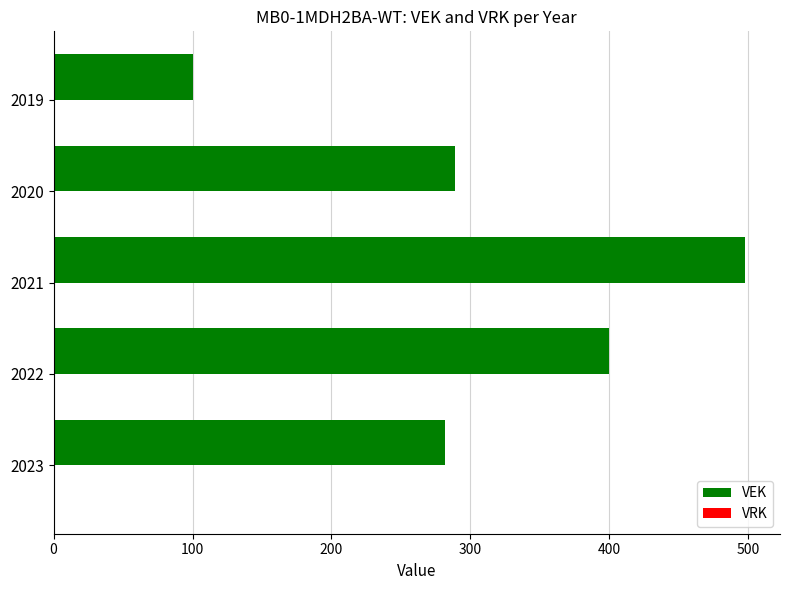

The value at 2019 is 100. True or false?

True